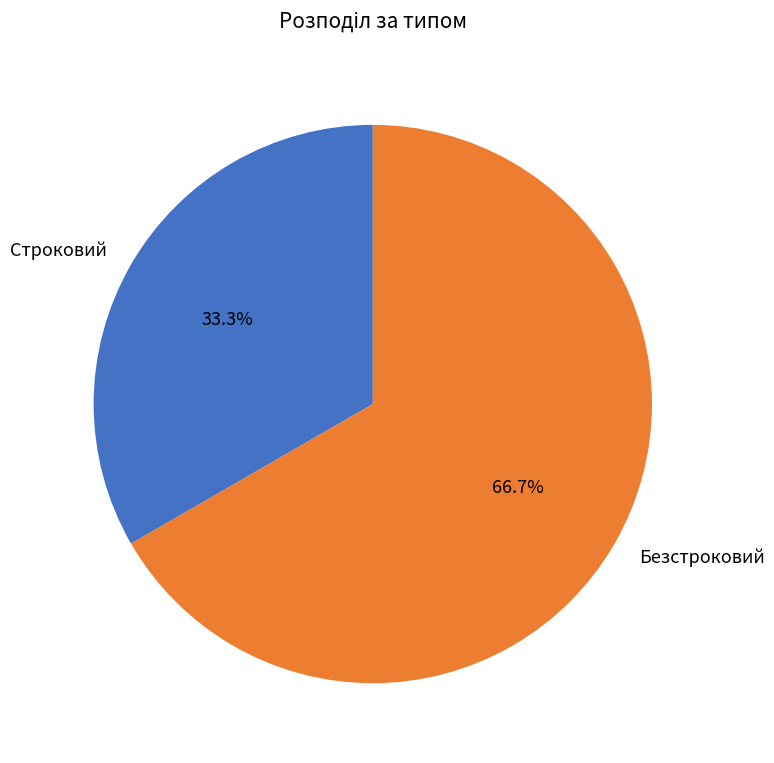

What percentage do Строковий and Безстроковий together represent?

100.0%